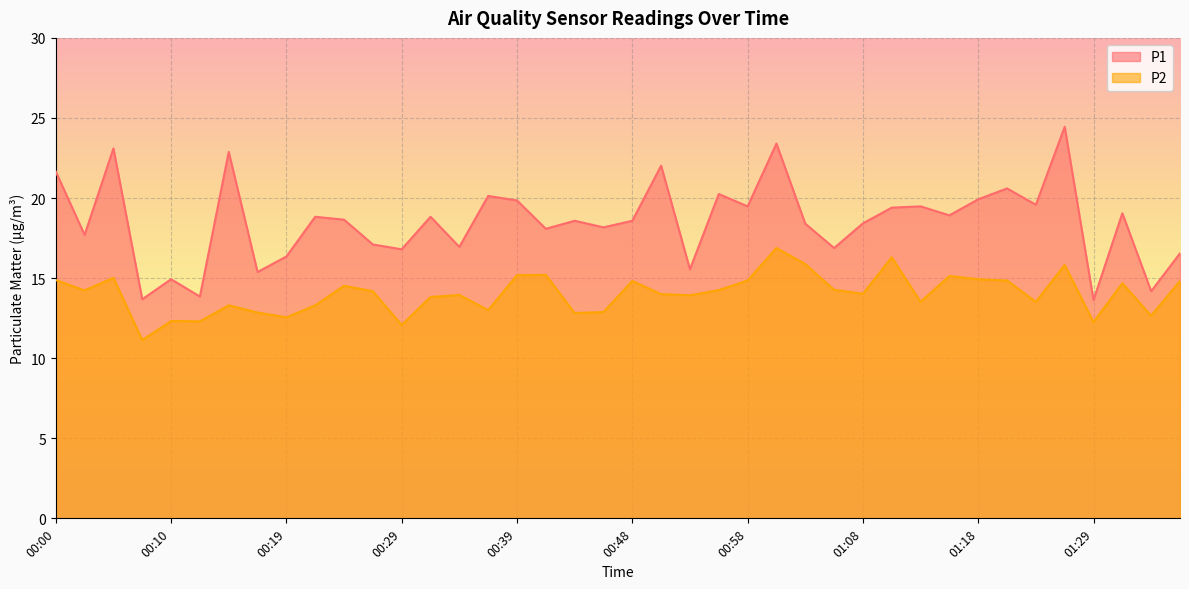

True or false: P2 and P1 cross at least once.

False